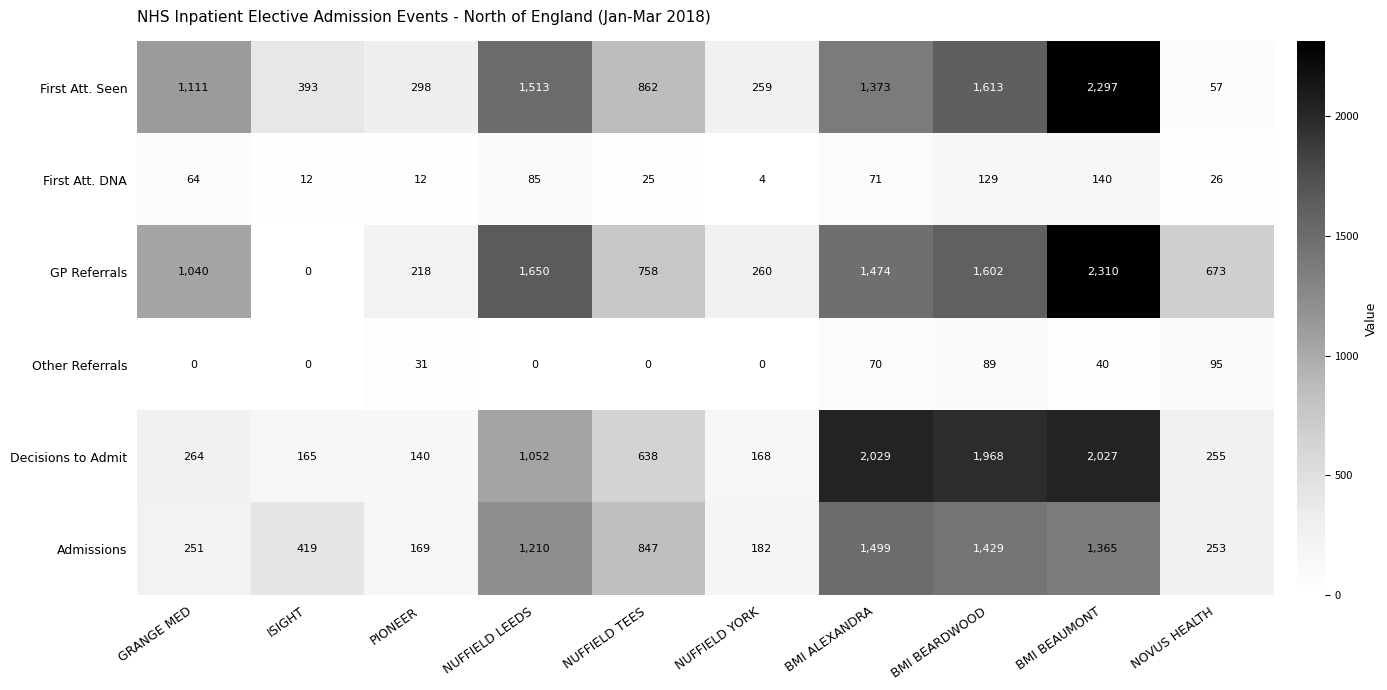

At which category is the sum across all series the highest?

BMI BEAUMONT